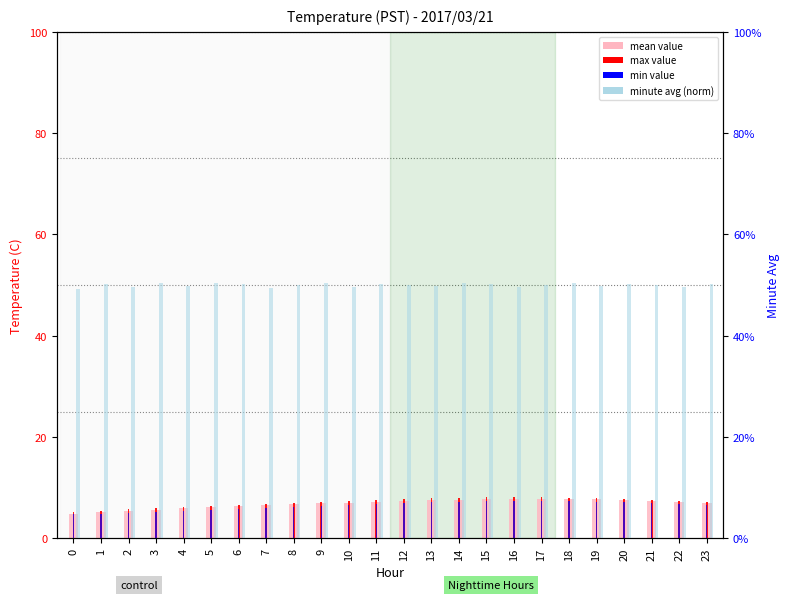

Which series changed the most between 4 and 6?

max value